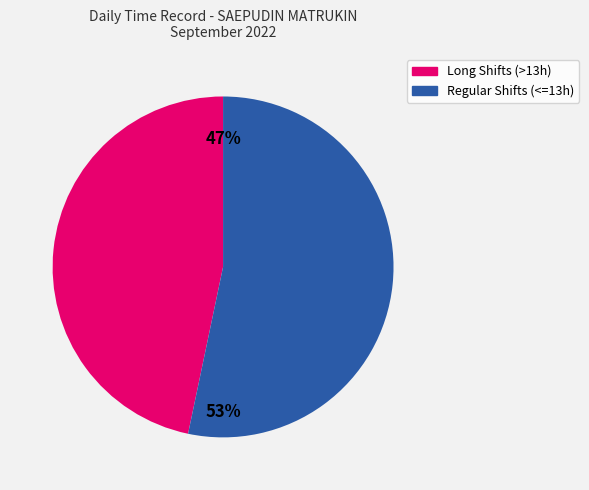

Count the number of slices in the pie.

2